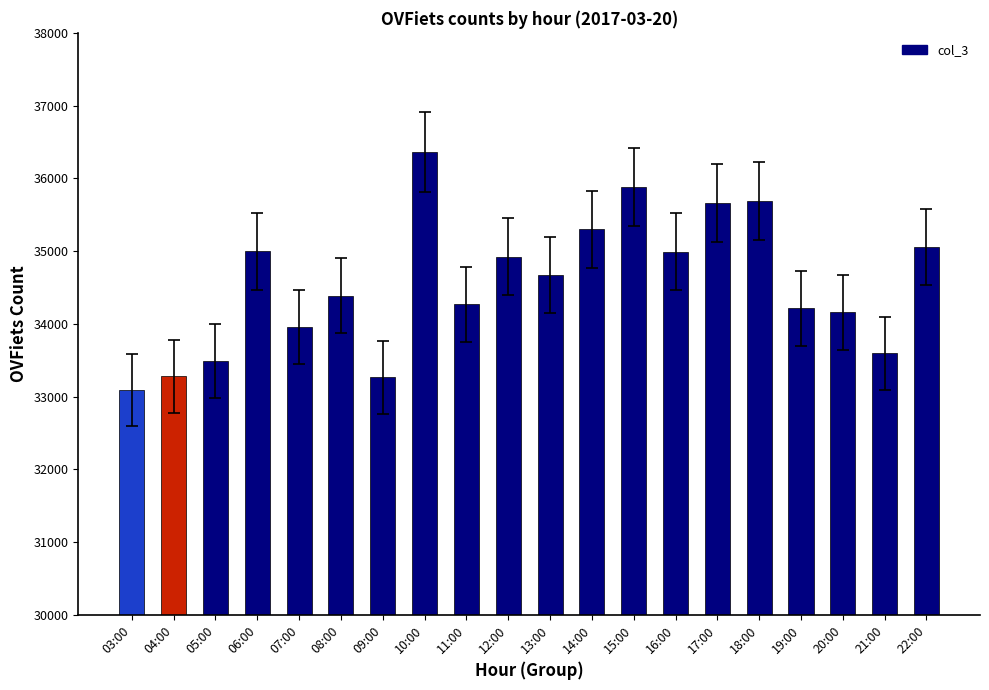

The value at 08:00 is 34384. True or false?

True